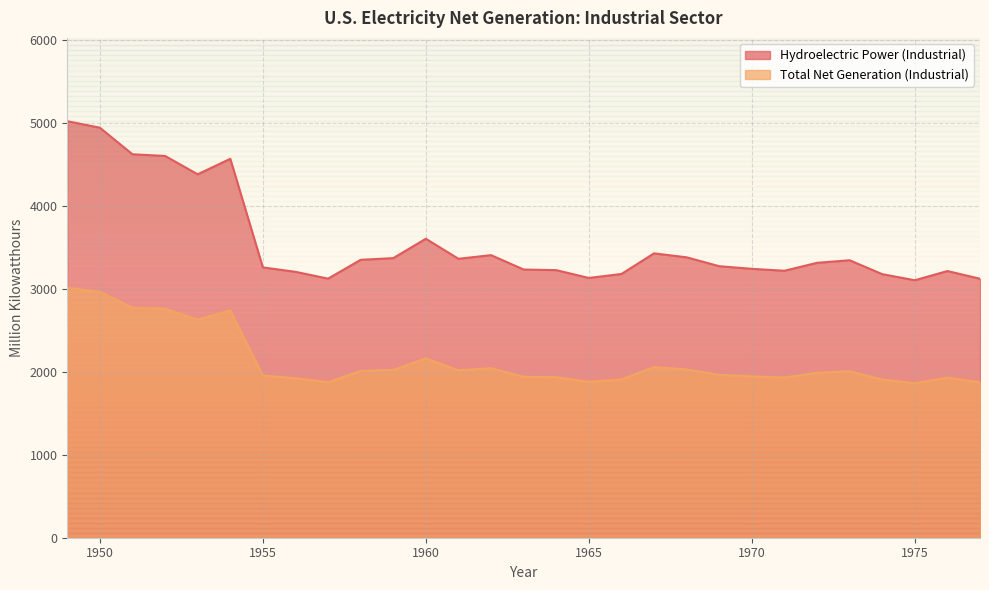

What is the value of the Total Net Generation (Industrial) point at the 12th from the left?

2164.0